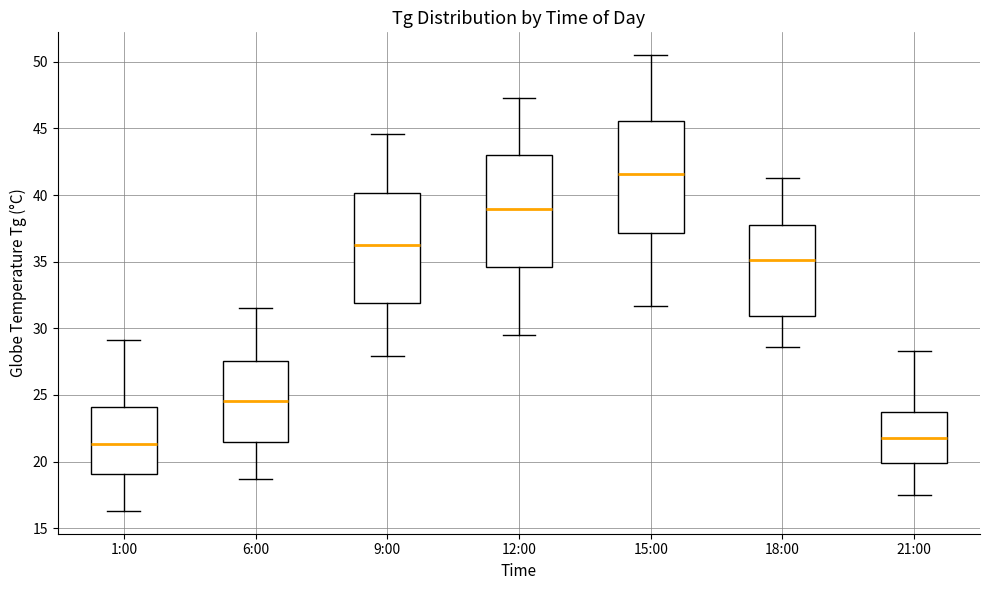

Where does the lower whisker of the box for 6:00 end on the y-axis? The values are not printed on the chart, so give them approximately, as read against the axis.

18.5